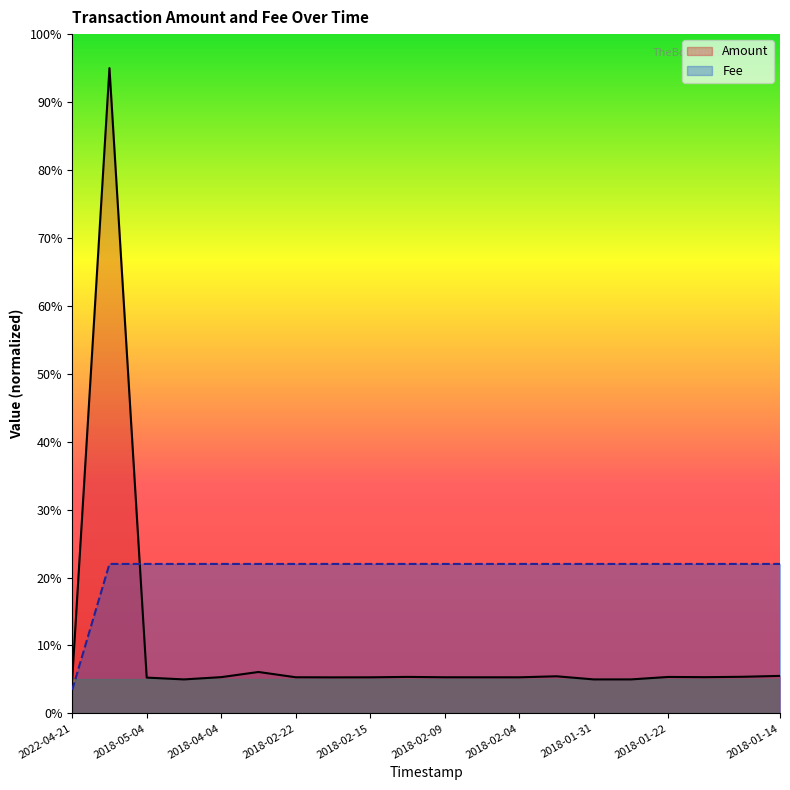

At which category is the sum across all series the highest?

2018-06-29